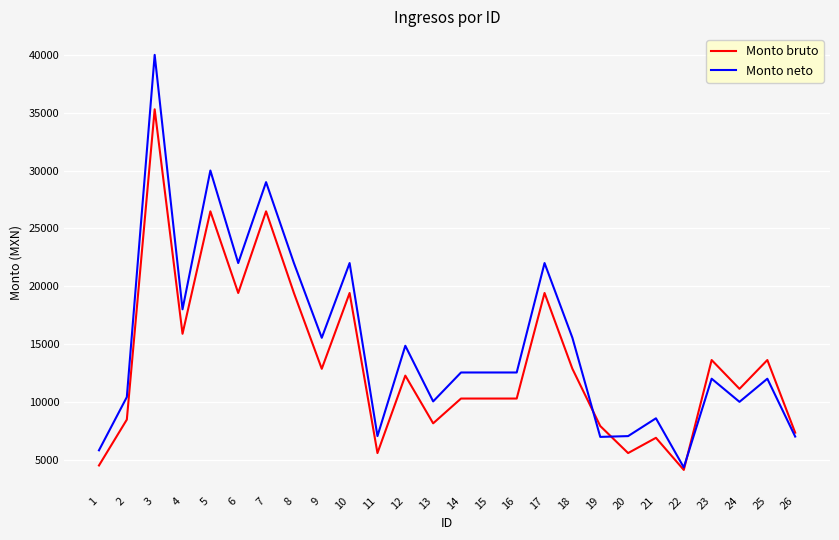

Read the Monto bruto value at 11.

5571.3